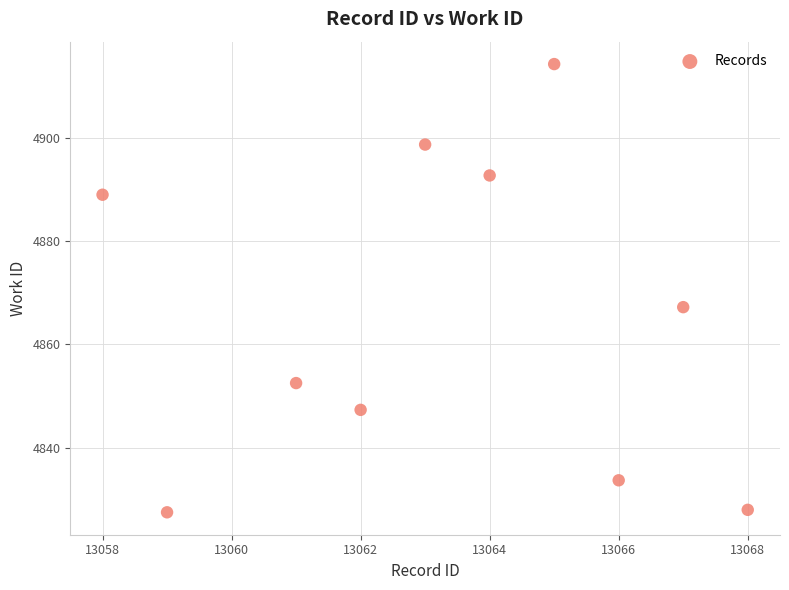

What is the range of Y values (max minus min)?

86.7